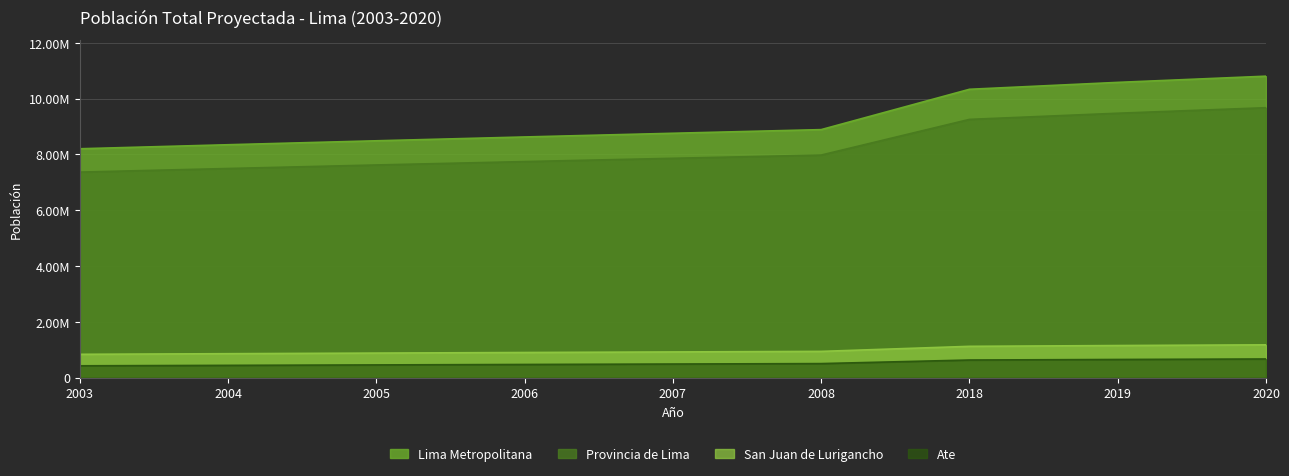

Reading left to right, what are all the values shown in this chart?

Lima Metropolitana: 8203998	8348081	8489669	8626603	8758889	8889774	10335218	10582487	10804609
Provincia de Lima: 7367376	7496342	7622792	7744537	7861745	7977709	9256429	9476975	9674755
San Juan de Lurigancho: 838088	860106	881770	902687	922833	942619	1123889	1152258	1177629
Ate: 426162	442049	458034	473918	489669	505506	633470	652900	670818